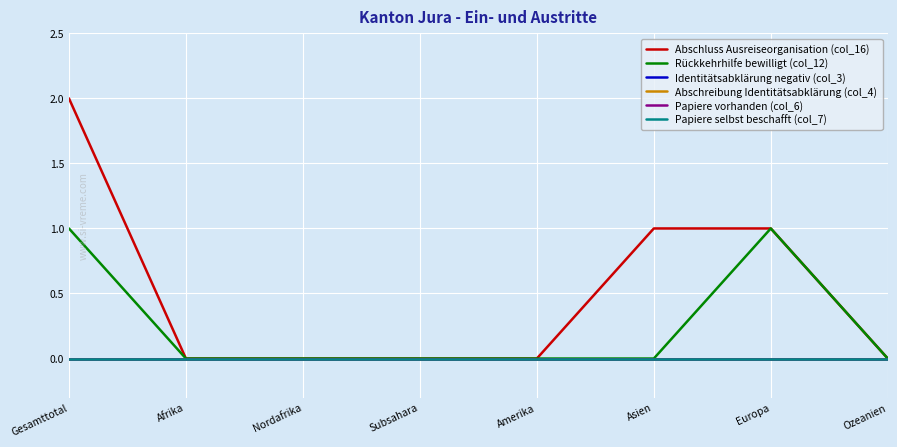

The value of Papiere selbst beschafft (col_7) at Gesamttotal is 0. True or false?

True